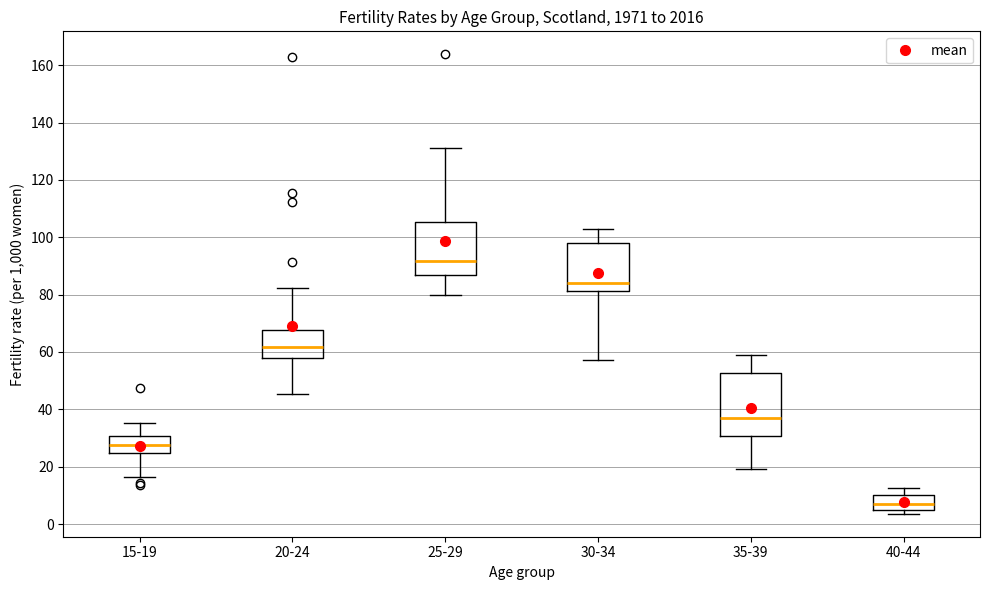

Reading left to right, transcribe this box plot: for each box, give where its median line is, the range the box spans, and where its two whiskers end, as read against the y-axis. The values are not printed on the chart, so give them approximately, as read against the axis.

15-19: median 28, box 24 to 30, whiskers 16 to 36
20-24: median 62, box 58 to 68, whiskers 46 to 82
25-29: median 92, box 86 to 106, whiskers 80 to 132
30-34: median 84, box 82 to 98, whiskers 58 to 102
35-39: median 36, box 30 to 52, whiskers 20 to 60
40-44: median 6 (inside the box), box 6 to 10, whiskers 4 to 12